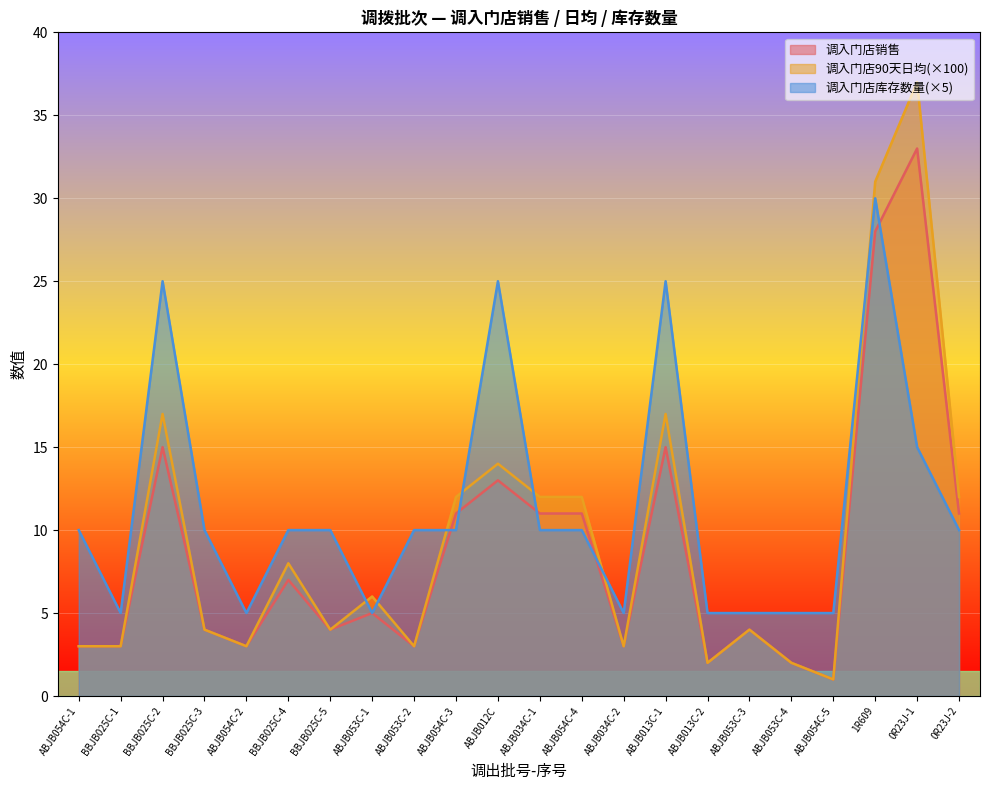

Where is the first local minimum for 调入门店库存数量?

BBJB025C-1